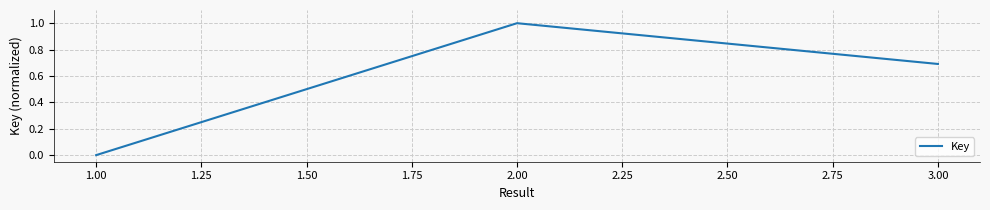

Which label corresponds to the largest value in the chart?

2.00